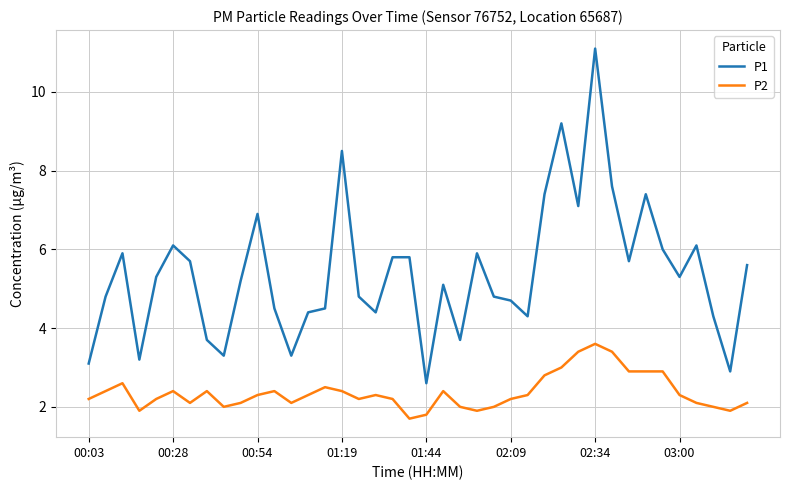

True or false: P2 and P1 cross at least once.

False